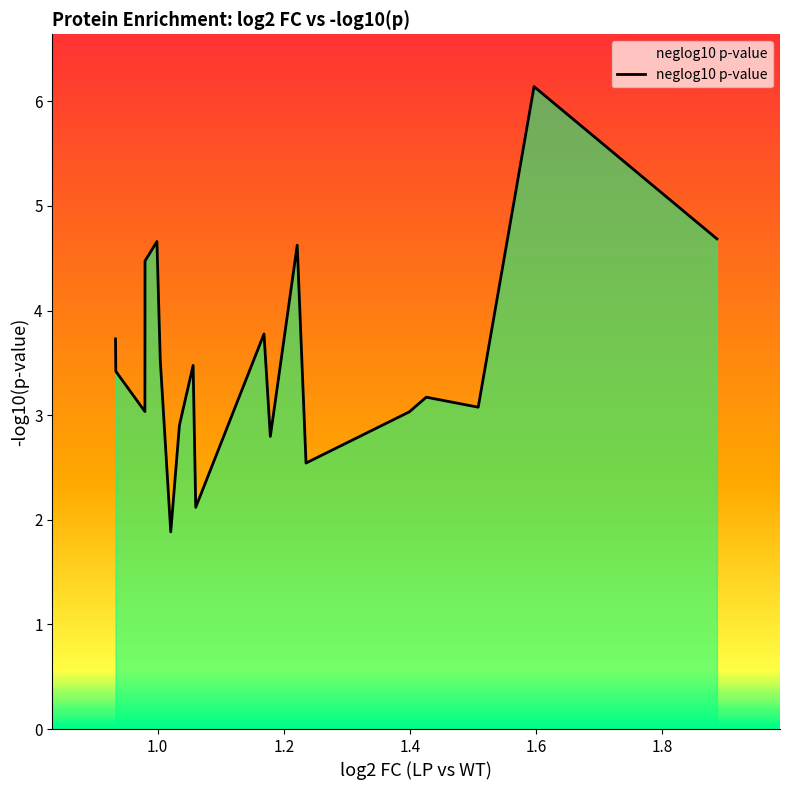

What is the smallest value displayed?

1.9